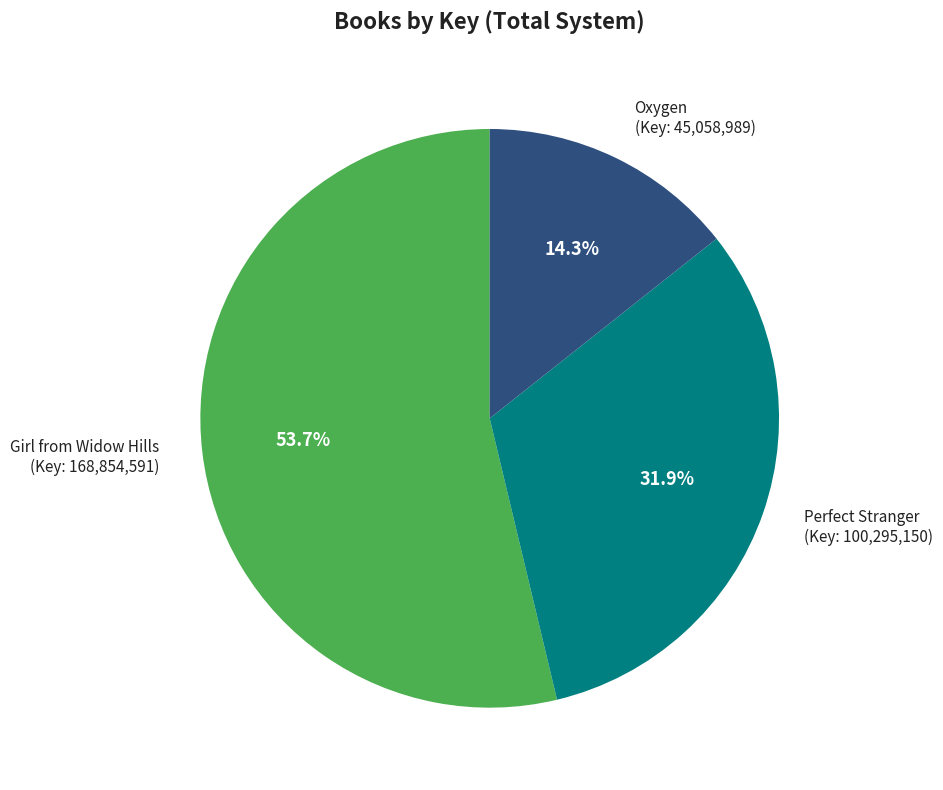

What is the majority slice?

Girl from Widow Hills